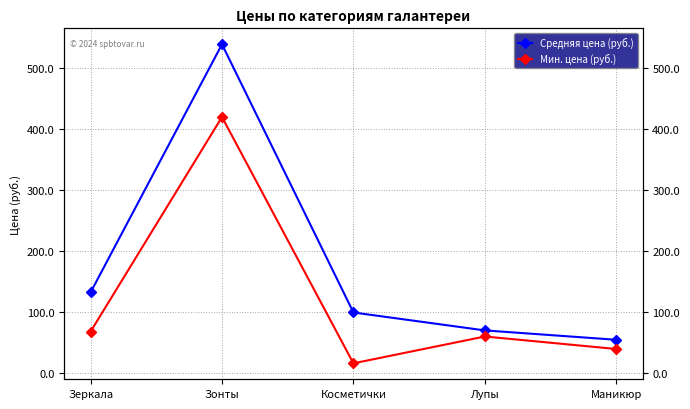

At which label does Мин. цена (руб.) reach its peak?

Зонты